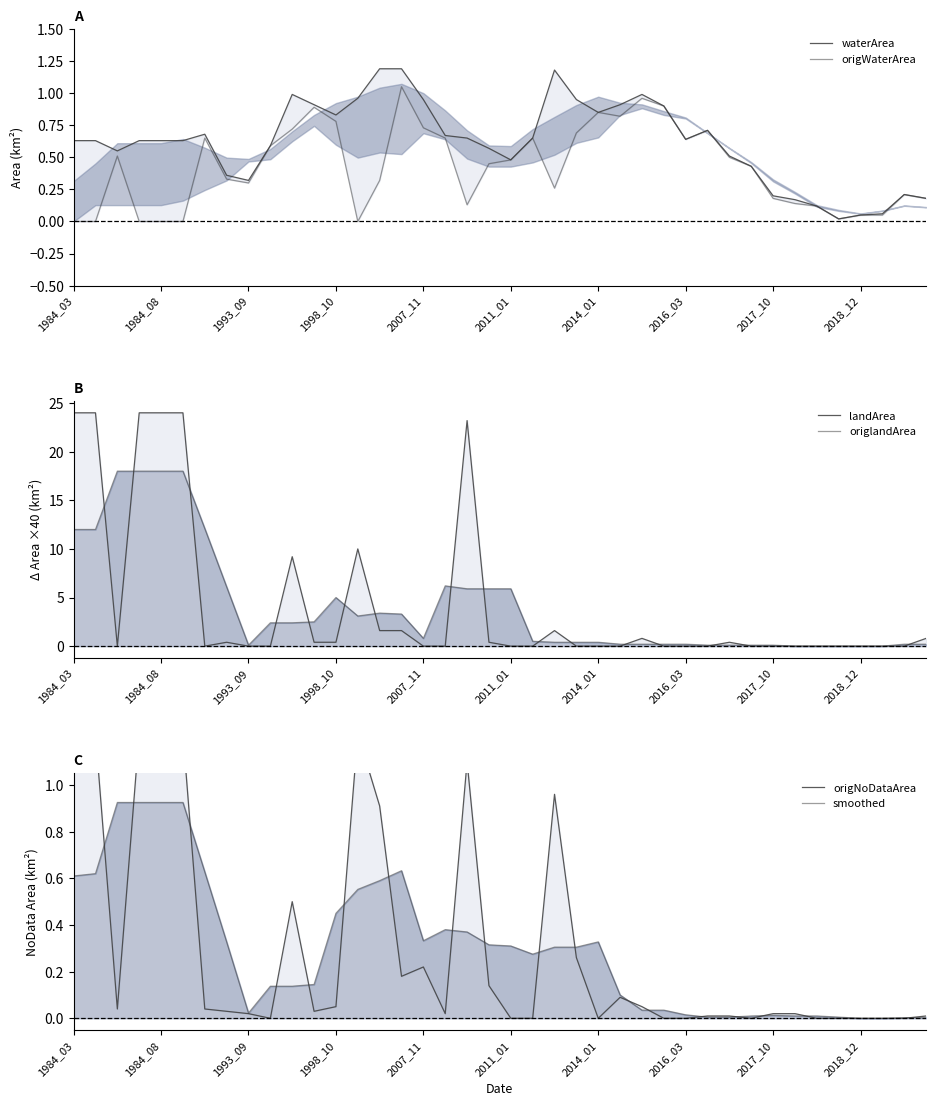

The value of origlandArea at 37 is 0.0. True or false?

True